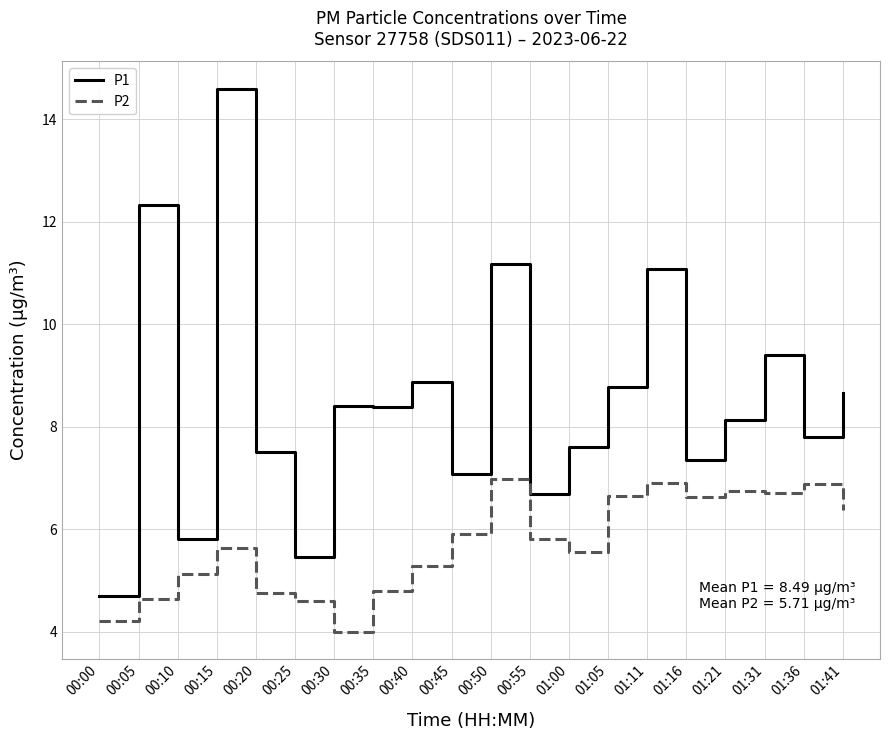

What position from the right is 00:00?

20